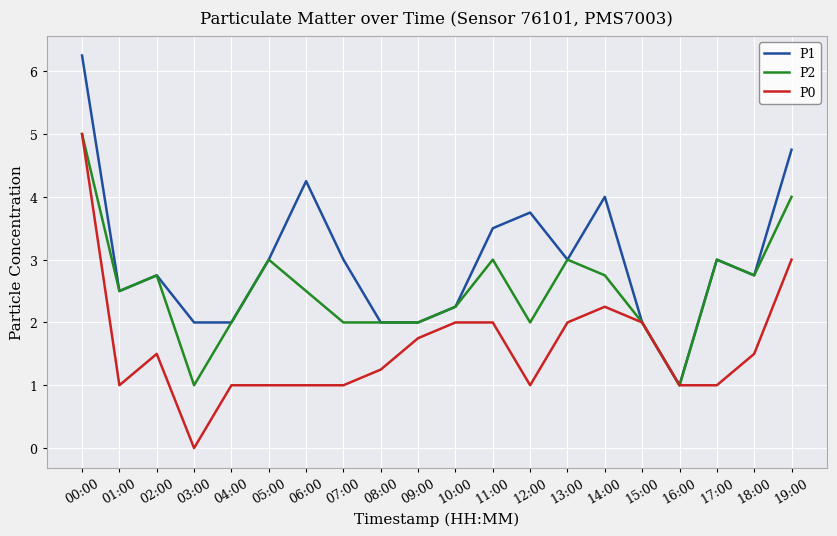

Which series changed the most between 00:00 and 11:00?

P0